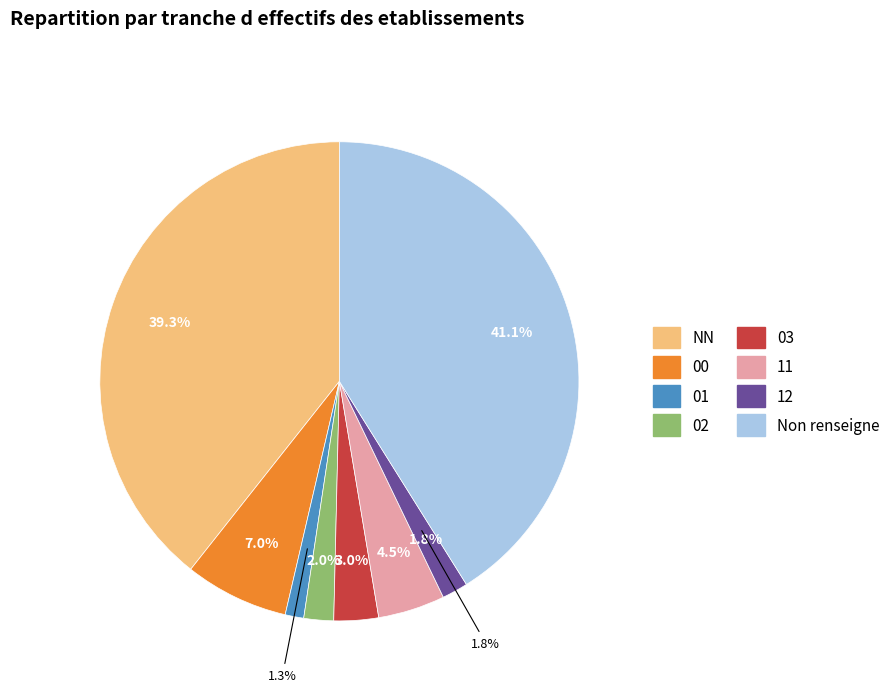

To the nearest percent, what percentage of the pie is 02?

2%